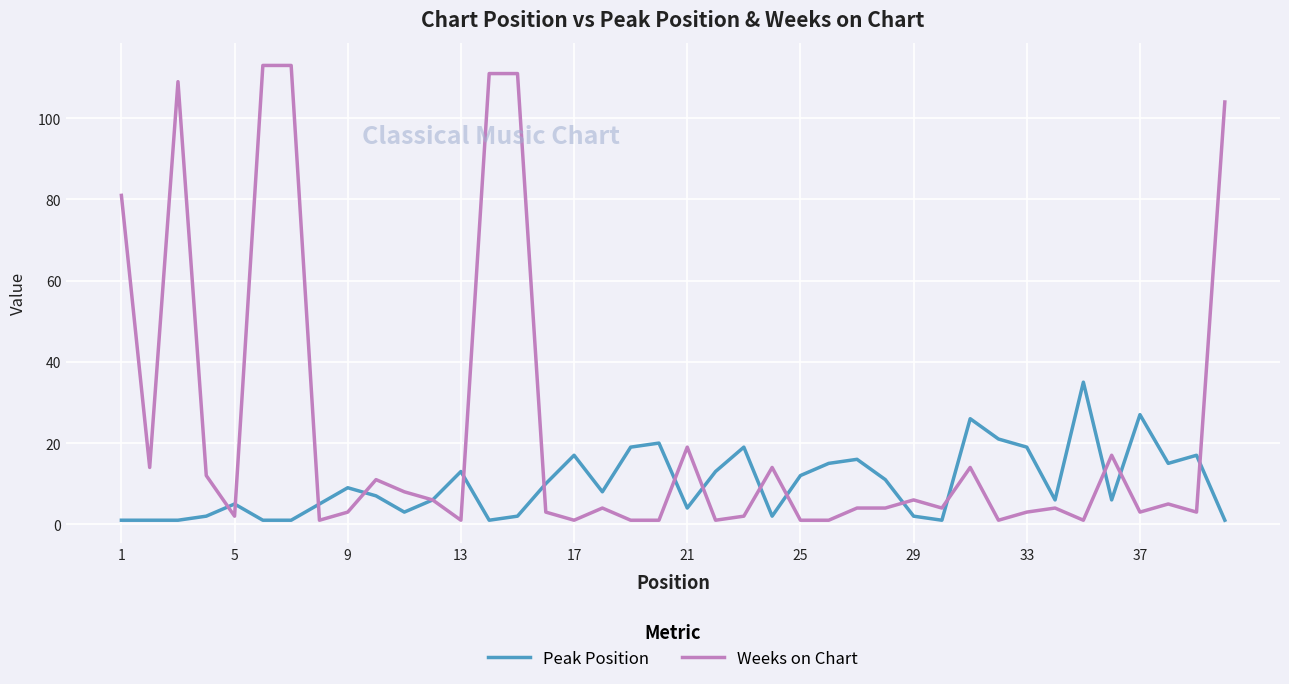

Which series has the widest spread of values?

Weeks on Chart